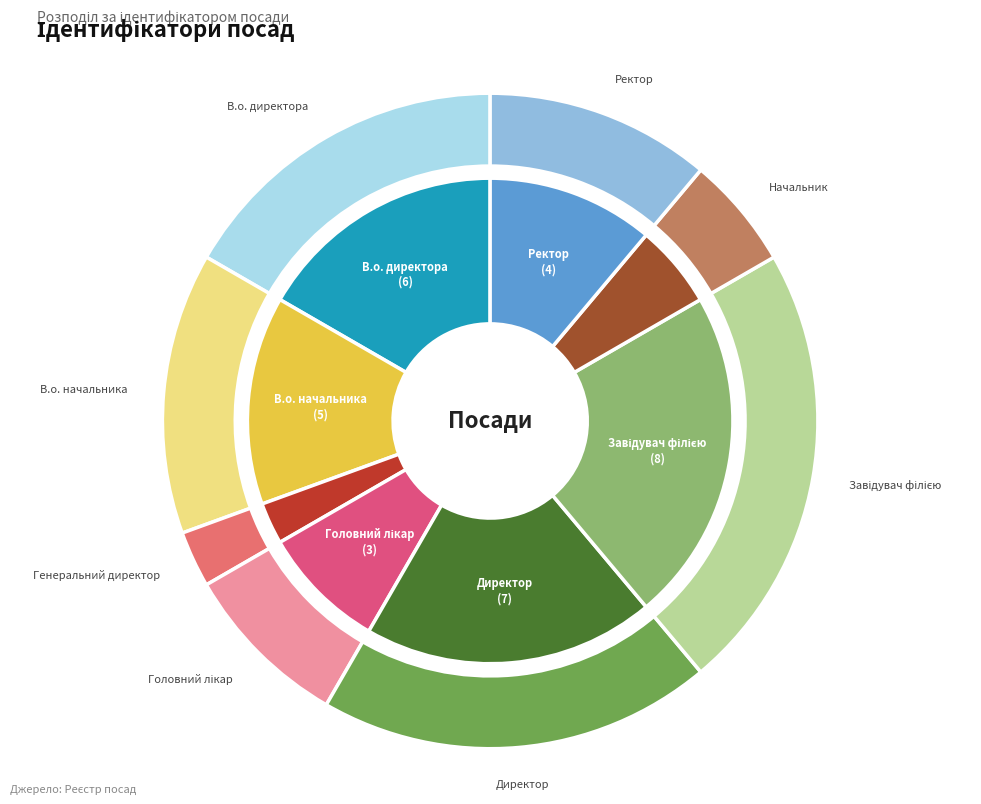

To the nearest percent, what is the average slice percentage?

12%